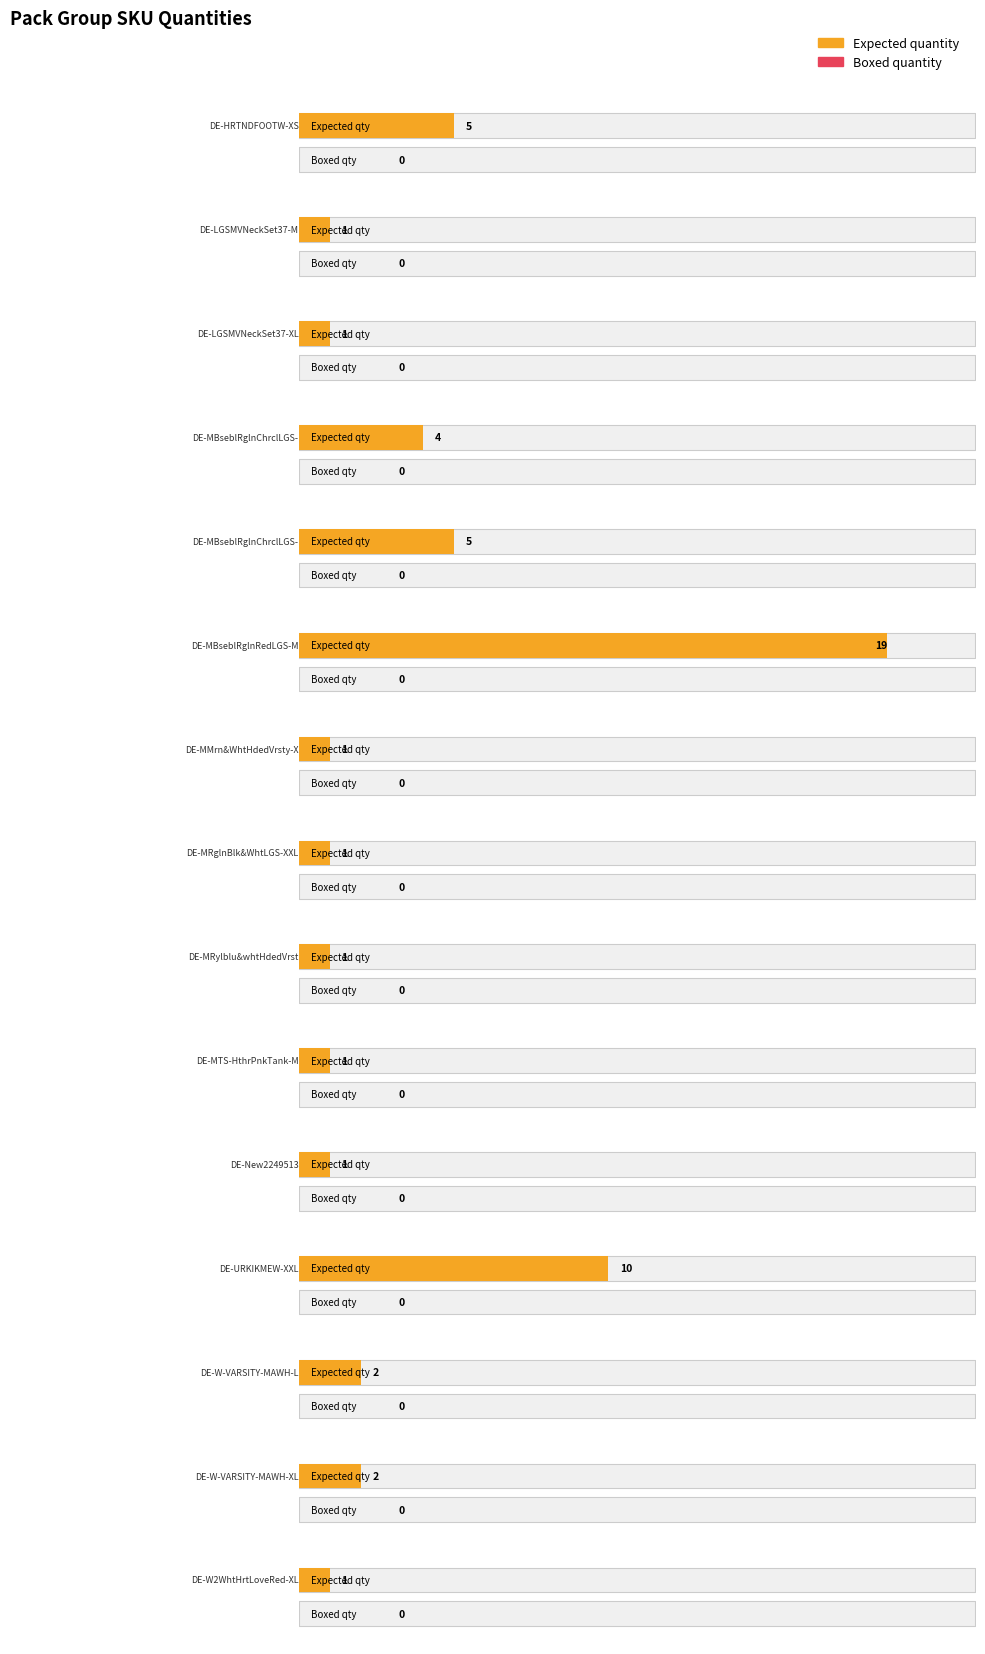

Is it true that Boxed quantity equals 0 at DE-MTS-HthrPnkTank-M?

True